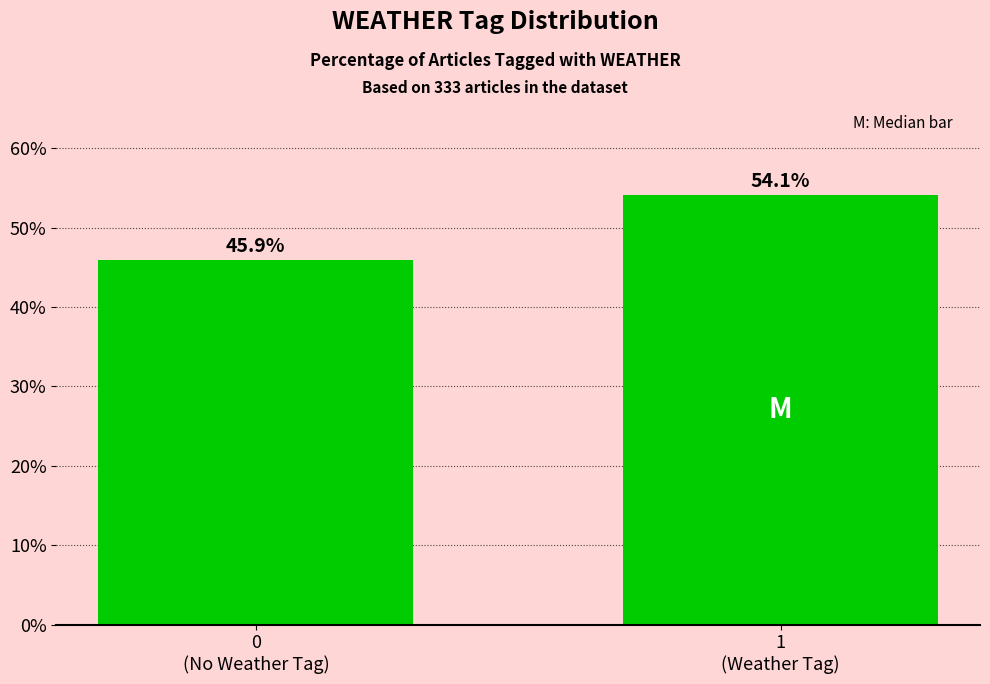

Reading left to right, transcribe all the data shown in this chart.

45.9	54.1